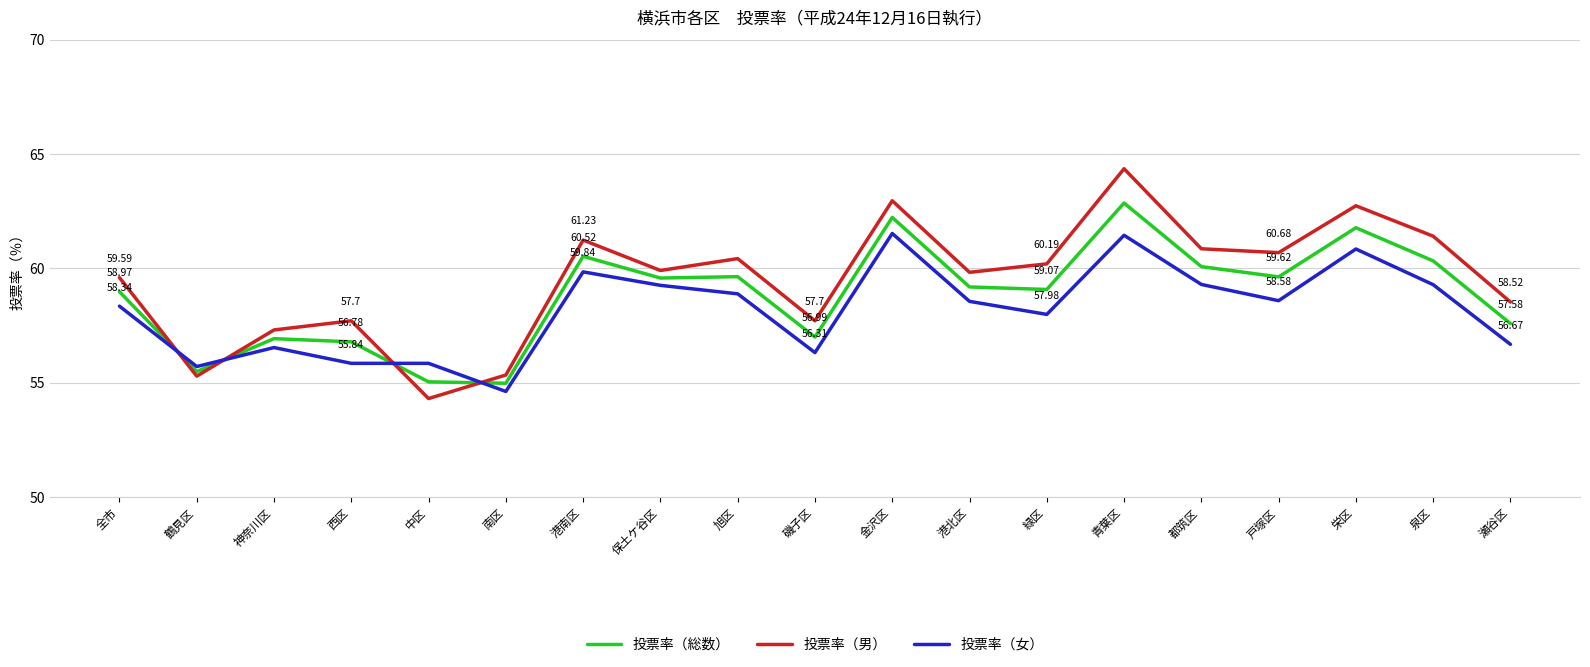

Which series has the widest spread of values?

投票率（男）